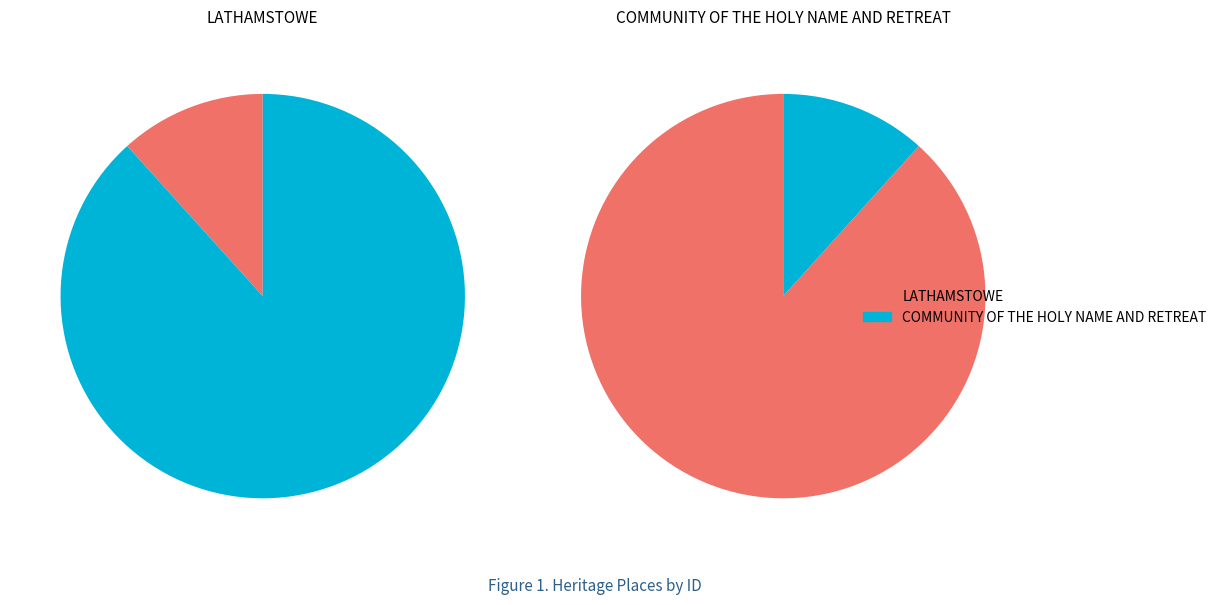

To the nearest percent, what portion does COMMUNITY OF THE HOLY NAME AND RETREAT represent?

88%